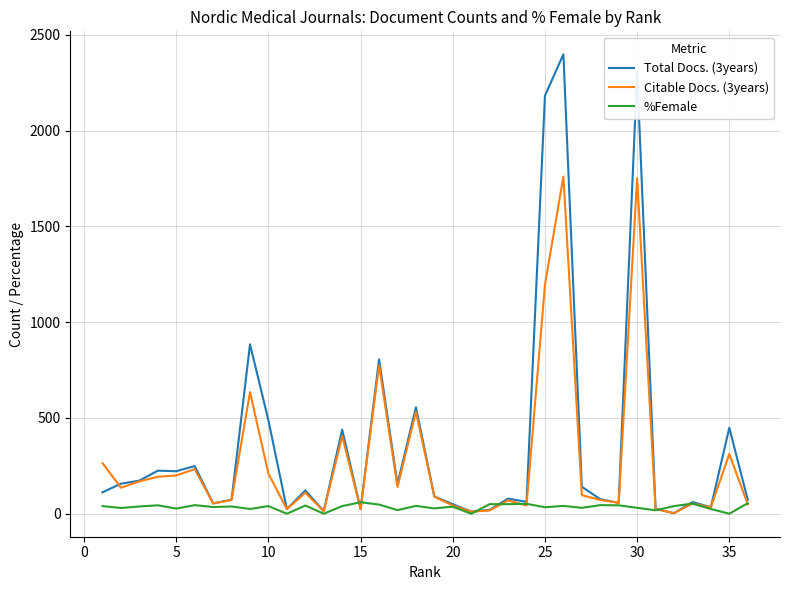

Which series has the largest range (max minus min)?

Total Docs. (3years)